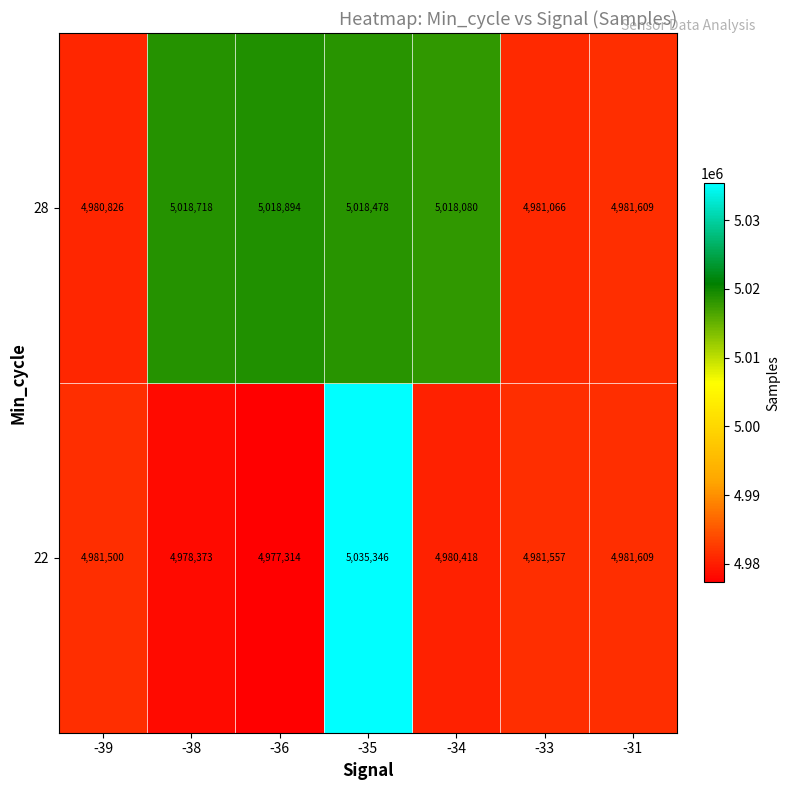

Between -34 and -31, which series saw the biggest shift?

28